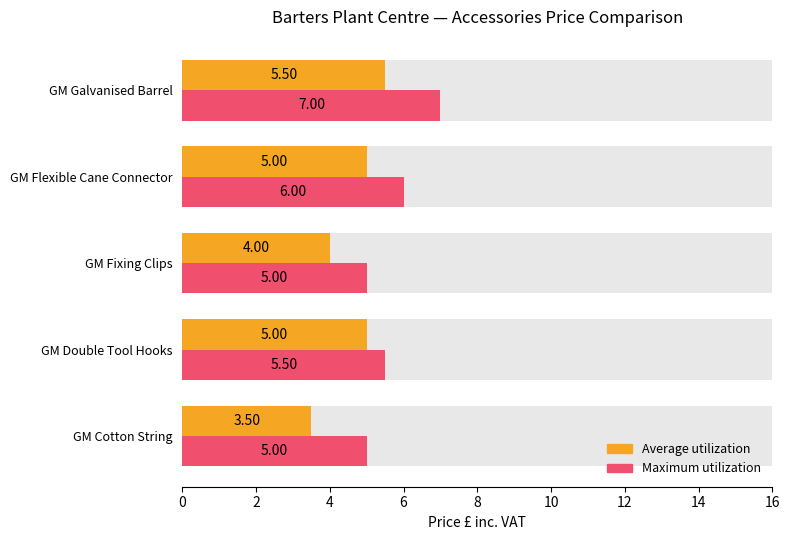

What is the approximate value of Average utilization at GM Double Tool Hooks?

5.0